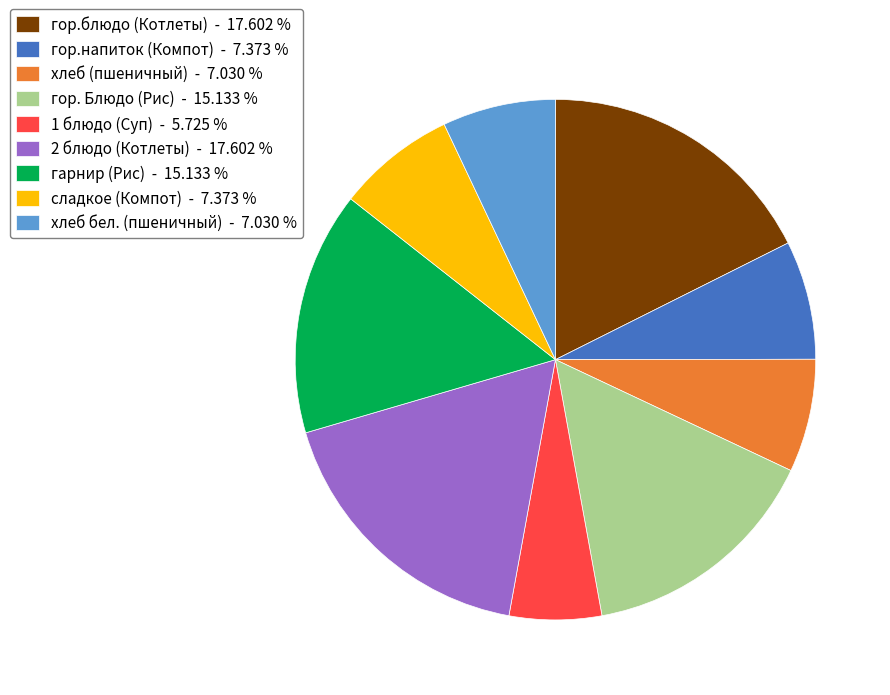

How many segments does this pie chart have?

9